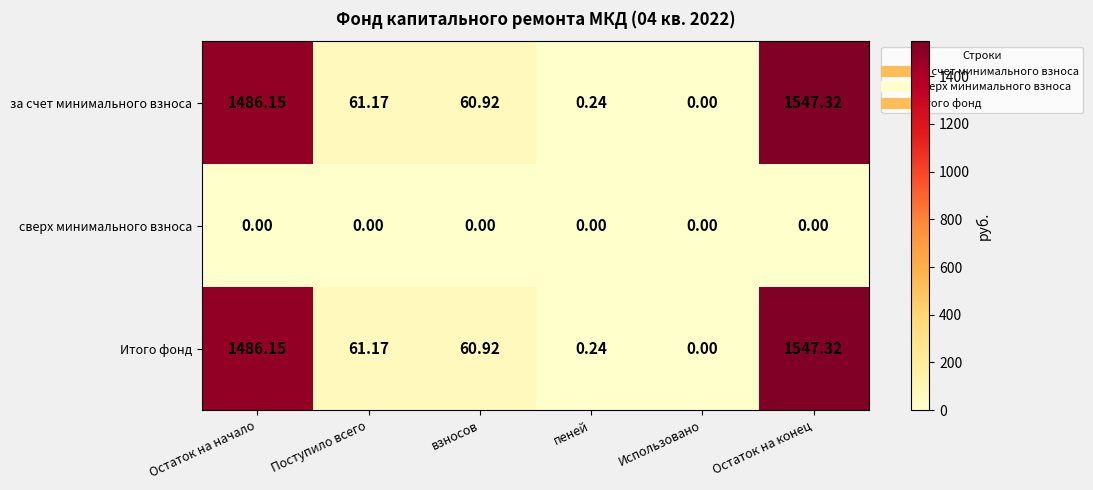

Where is за счет минимального взноса nearest to the value 773?

Поступило всего